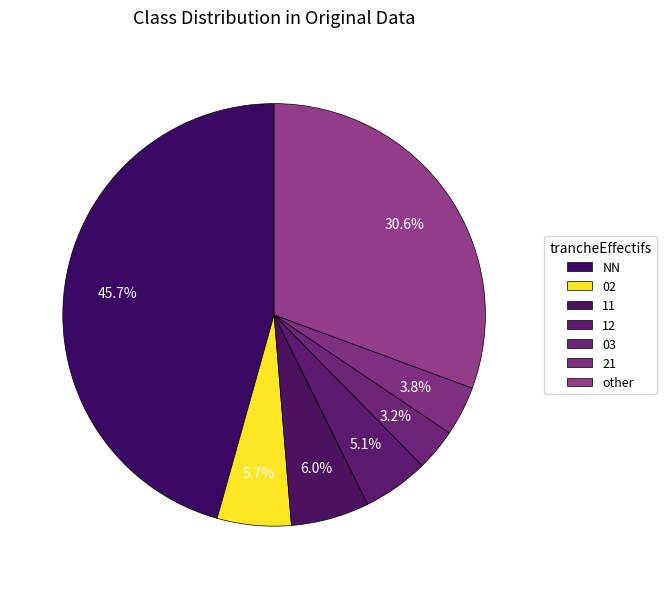

How many slices are in this pie chart?

7